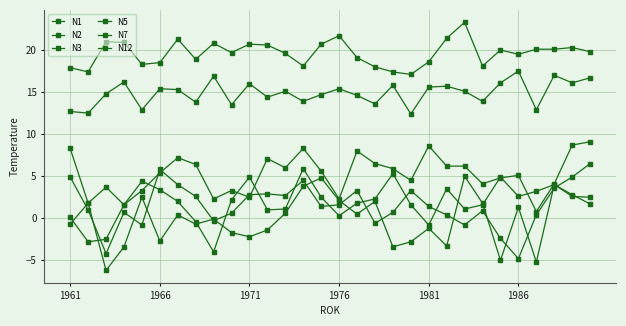

What is the difference between the maximum and second lowest values in the N5 series?

5.0